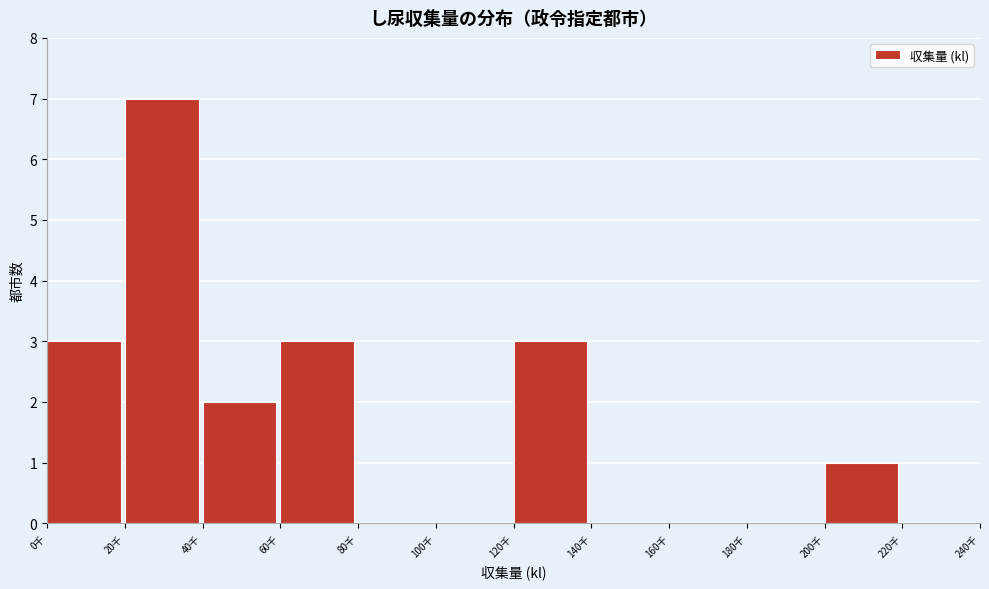

Reading right to left, list all the values displayed in this chart.

220千=0	200千=1	180千=0	160千=0	140千=0	120千=3	100千=0	80千=0	60千=3	40千=2	20千=7	0千=3